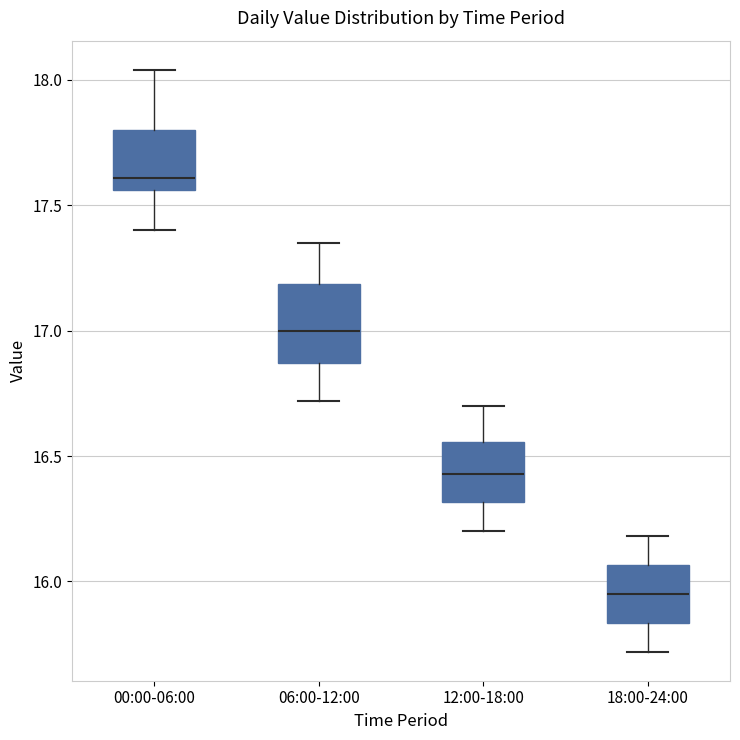

Reading left to right, read every box against the y-axis: the position of its median line, the range the box covers, and the ends of its whiskers. The values are not printed on the chart, so give them approximately, as read against the axis.

00:00-06:00: median 17.60, box 17.55 to 17.80, whiskers 17.40 to 18.05
06:00-12:00: median 17.00, box 16.85 to 17.20, whiskers 16.70 to 17.35
12:00-18:00: median 16.45, box 16.30 to 16.55, whiskers 16.20 to 16.70
18:00-24:00: median 15.95, box 15.85 to 16.05, whiskers 15.70 to 16.20